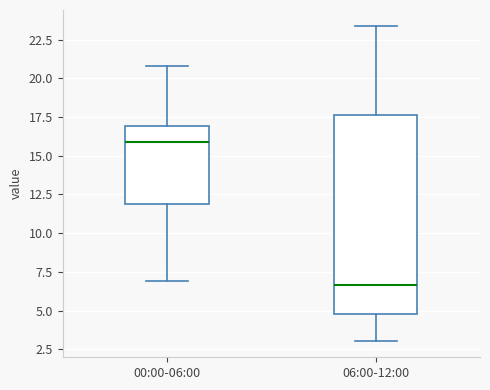

Comparing the boxes themselves (not the whiskers), which one is the tallest?

06:00-12:00